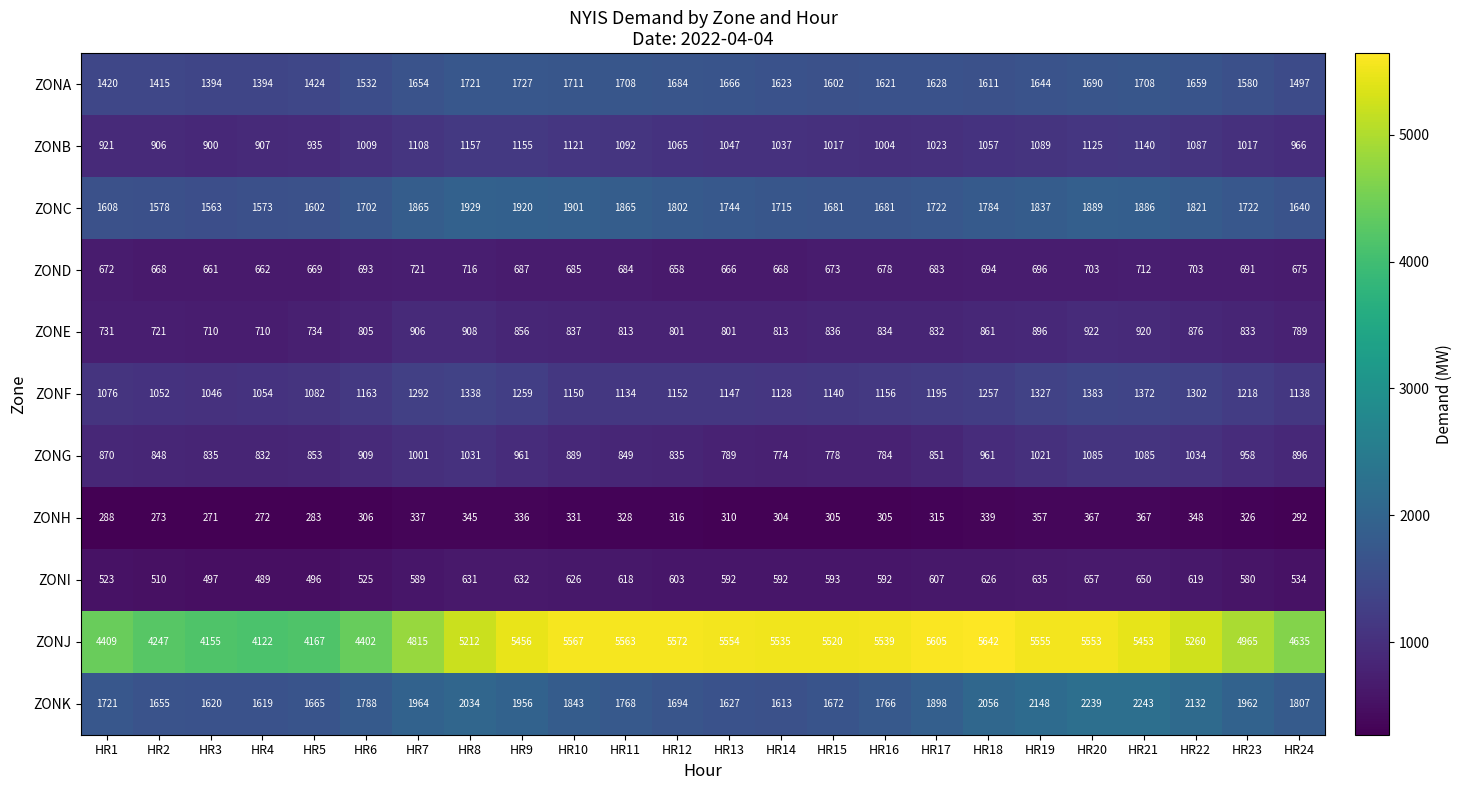

What is the difference between the second highest and minimum values in the ZONJ series?

1483